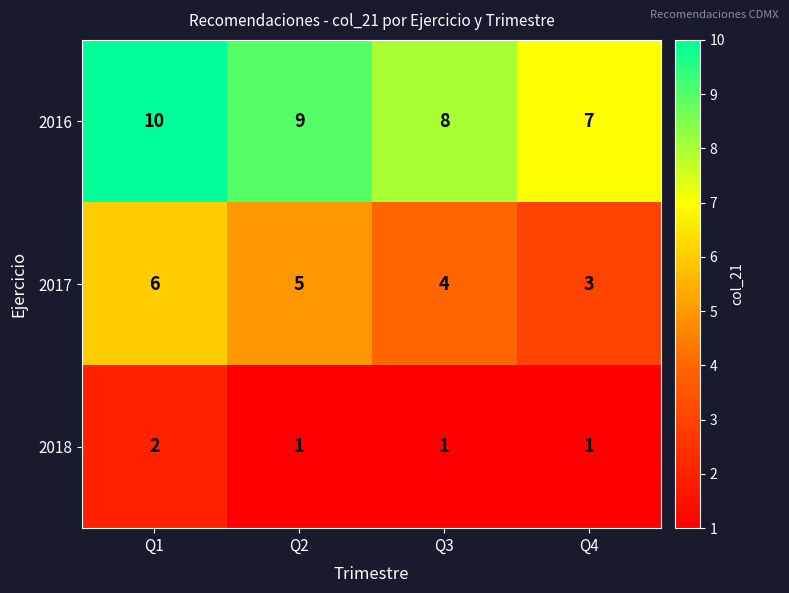

Reading left to right, list all the values displayed in this chart.

2016: 10	9	8	7
2017: 6	5	4	3
2018: 2	1	1	1